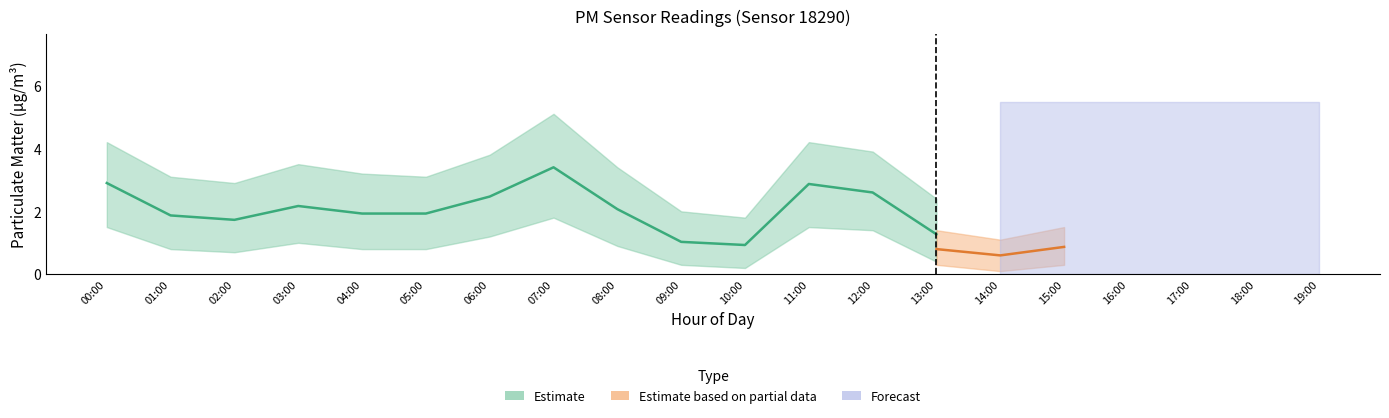

The P1 series shows 0.7 at 04:00. True or false?

False